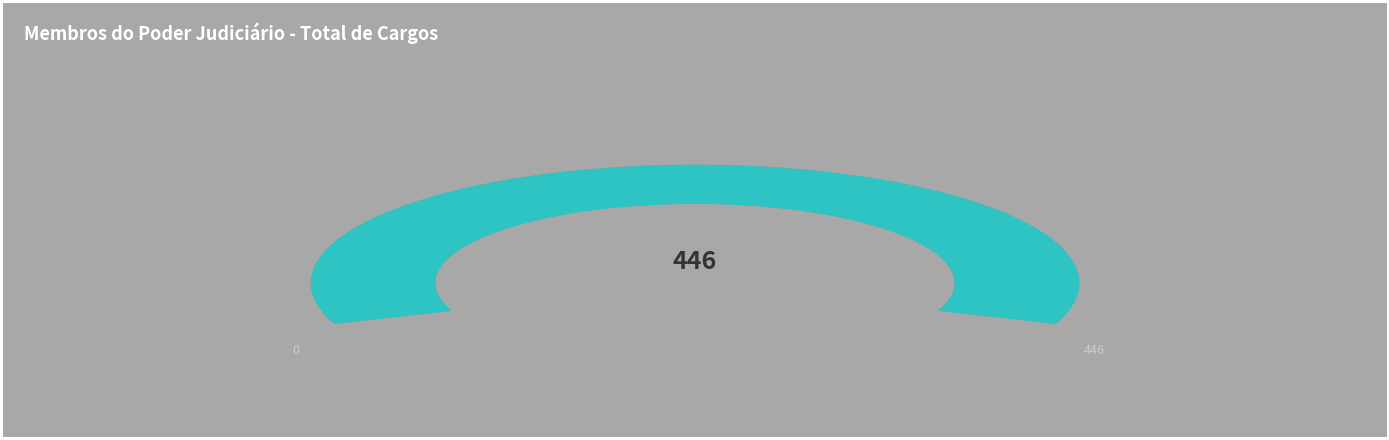

True or false: JUIZ FEDERAL accounts for 56% of the total.

True